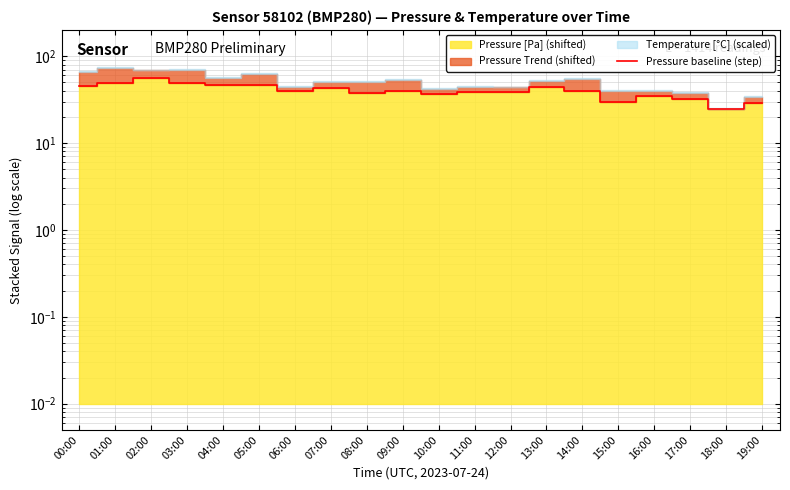

At which category does the chart reach its peak across all series?

02:00